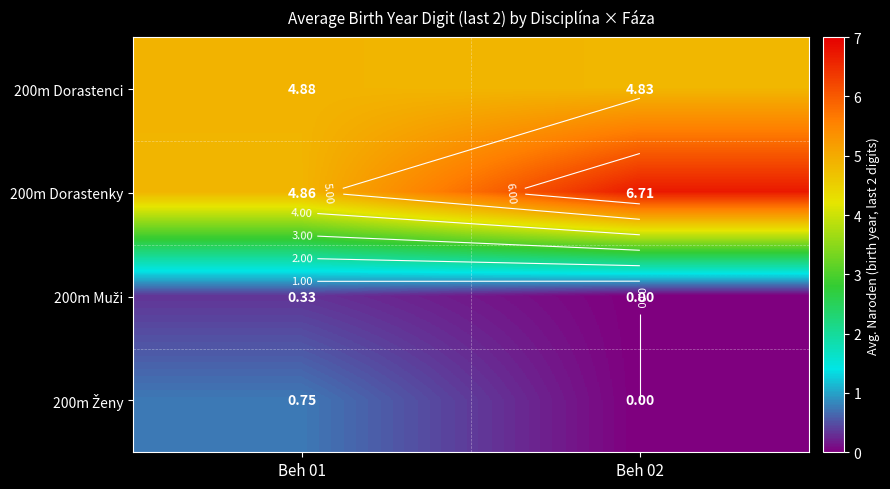

What is the total value across all series at Beh 02?

11.5